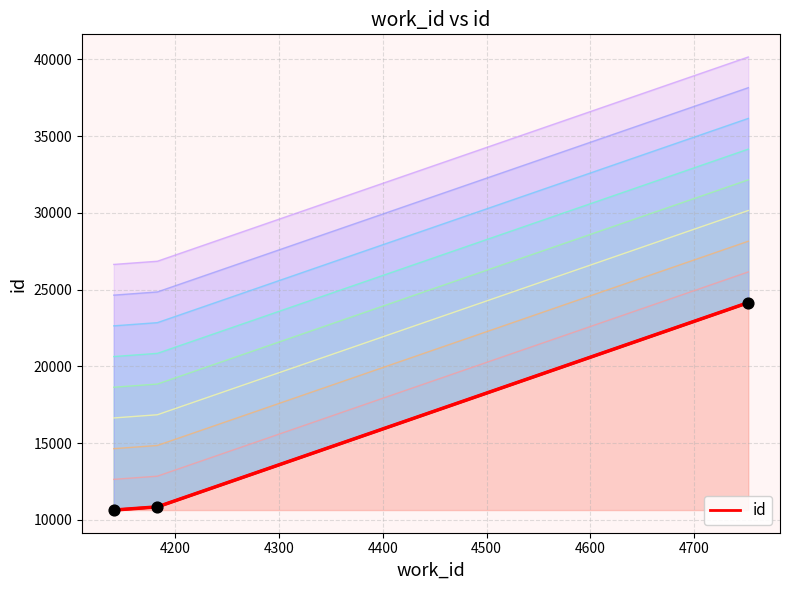

Between 4200 and 4300, which is larger?

4300